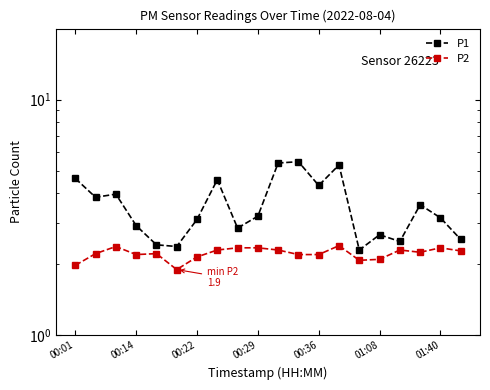

What are all the series names shown in the legend?

P1, P2